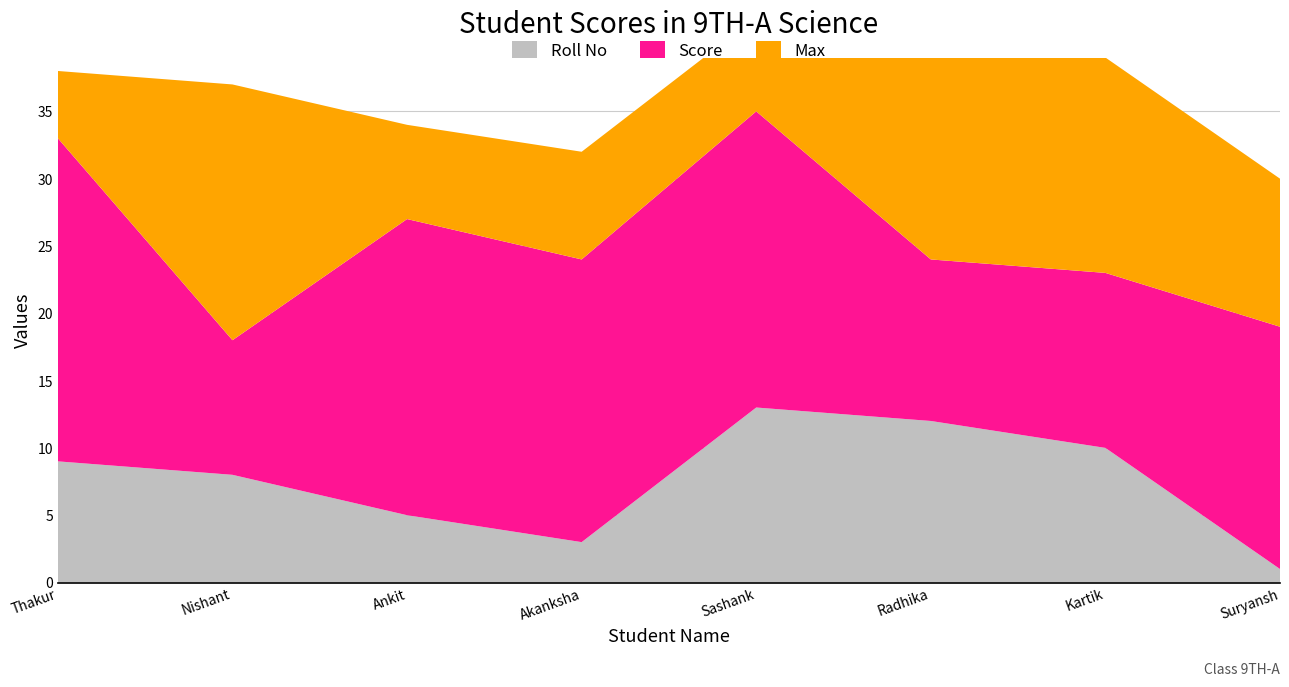

Reading right to left, transcribe all the data shown in this chart.

Score: 18	13	12	22	21	22	10	24
Max: 29	29	29	29	29	29	29	29
Roll No: 1	10	12	13	3	5	8	9